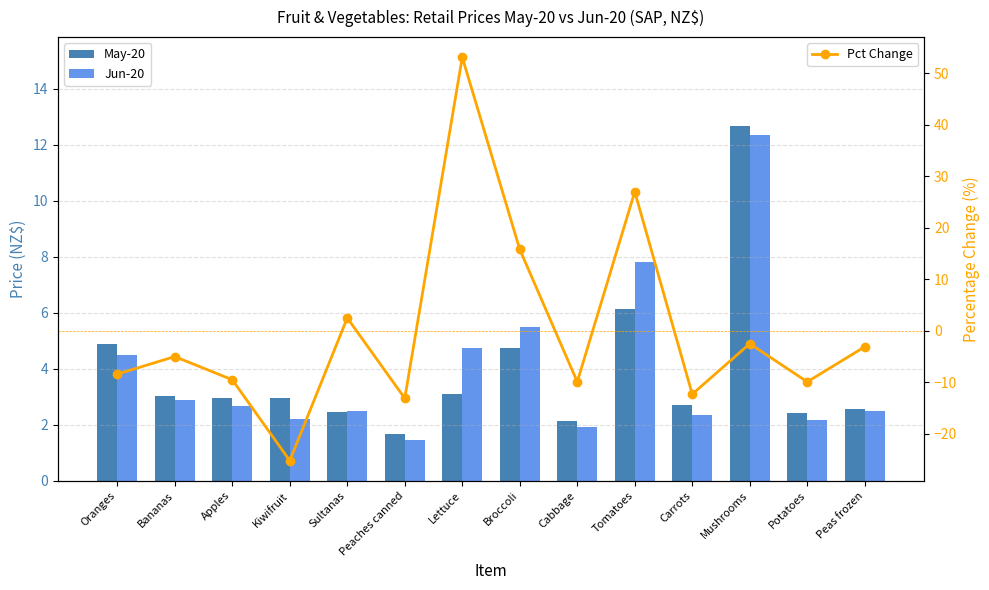

Reading right to left, transcribe all the data shown in this chart.

May-20: 2.6	2.4	12.7	2.7	6.2	2.1	4.7	3.1	1.7	2.4	2.9	3.0	3.0	4.9
Jun-20: 2.5	2.2	12.3	2.4	7.8	1.9	5.5	4.7	1.5	2.5	2.2	2.7	2.9	4.5
Pct Change: -3.1	-9.9	-2.5	-12.3	27.0	-9.9	15.8	53.1	-13.1	2.5	-25.2	-9.5	-5.0	-8.4